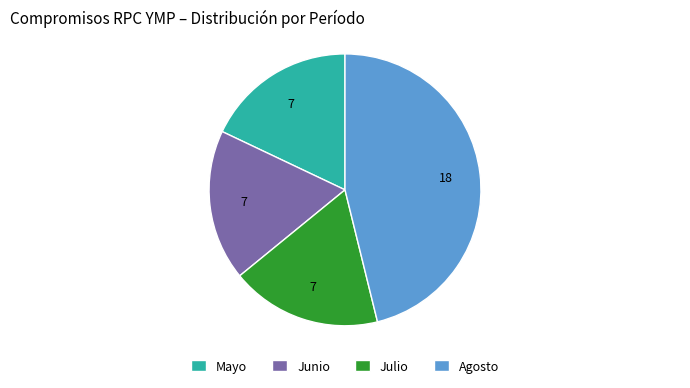

True or false: Junio accounts for 18% of the total.

True